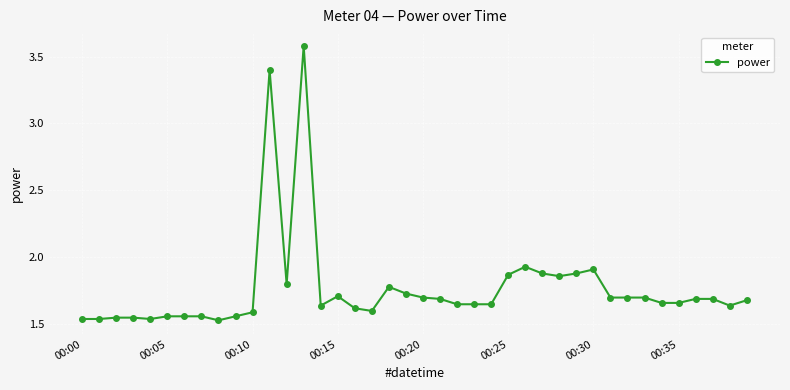

What is the greatest value displayed?

3.6